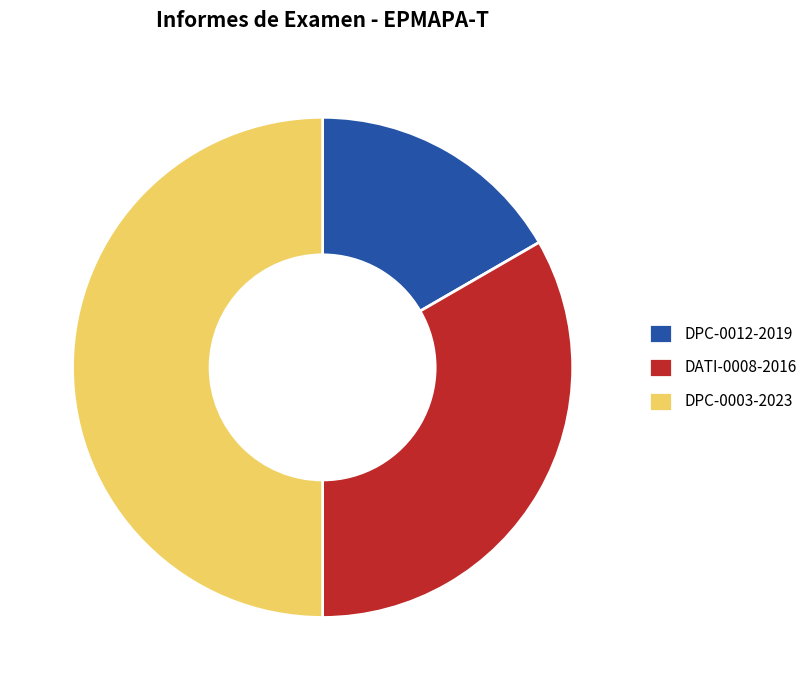

Which slice is the smallest?

DPC-0012-2019